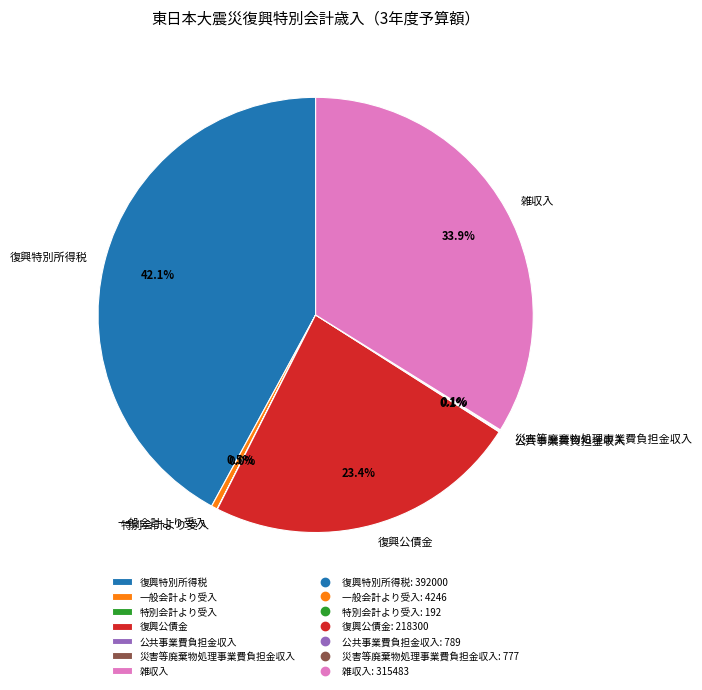

To the nearest percent, what percentage of the pie is 復興特別所得税?

42%